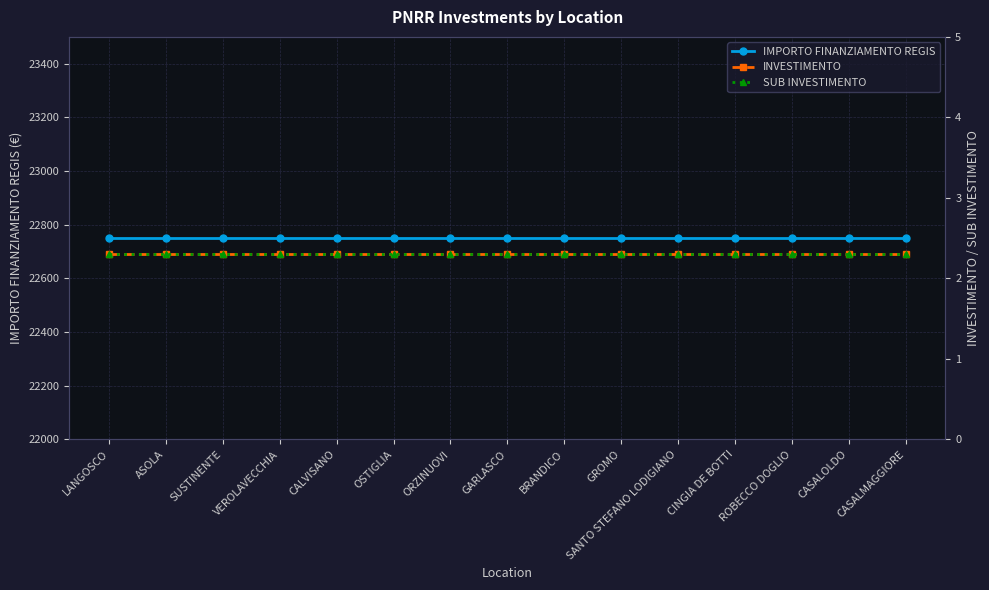

At how many categories does at least one series exceed 2674?

15